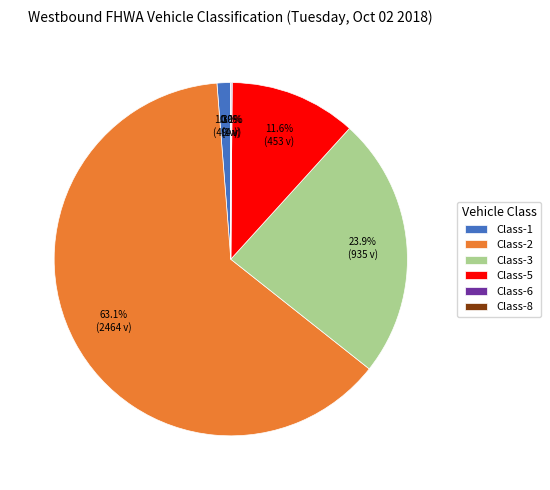

Is there a majority slice in this chart?

Yes